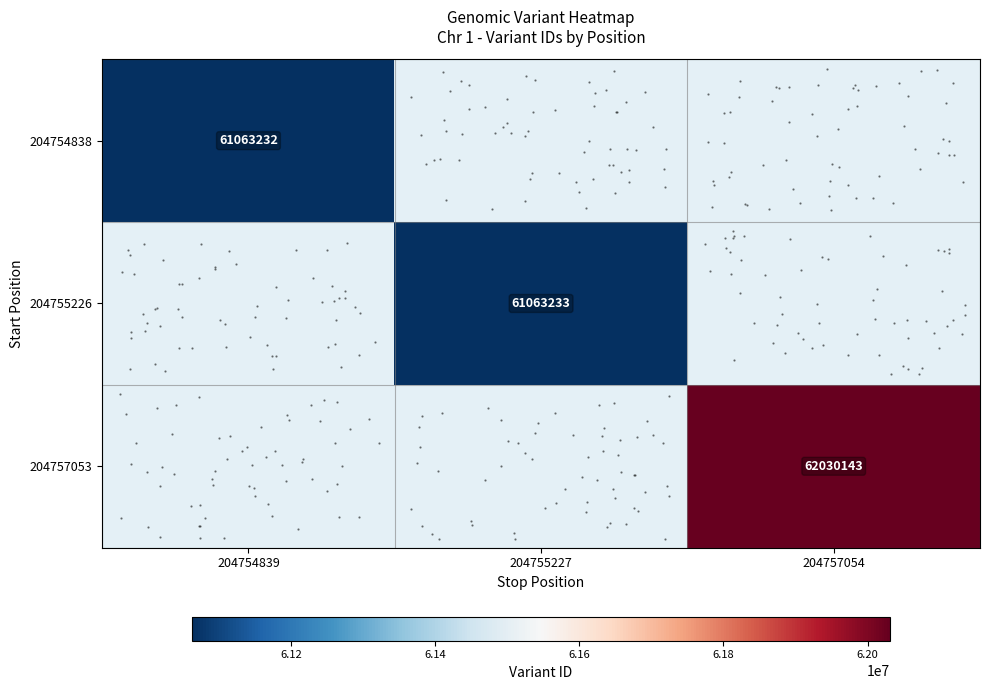

List the series in order of their overall mean, lowest first.

204754838, 204755226, 204757053